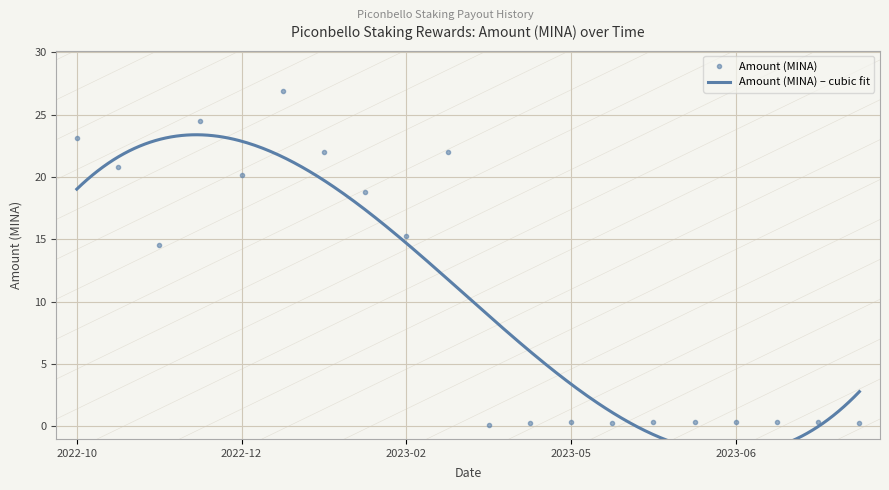

Reading right to left, list all the values displayed in this chart.

0.3	0.3	0.3	0.3	0.3	0.3	0.2	0.3	0.3	0.1	22.0	15.3	18.8	22.0	26.9	20.2	24.5	14.5	20.8	23.1